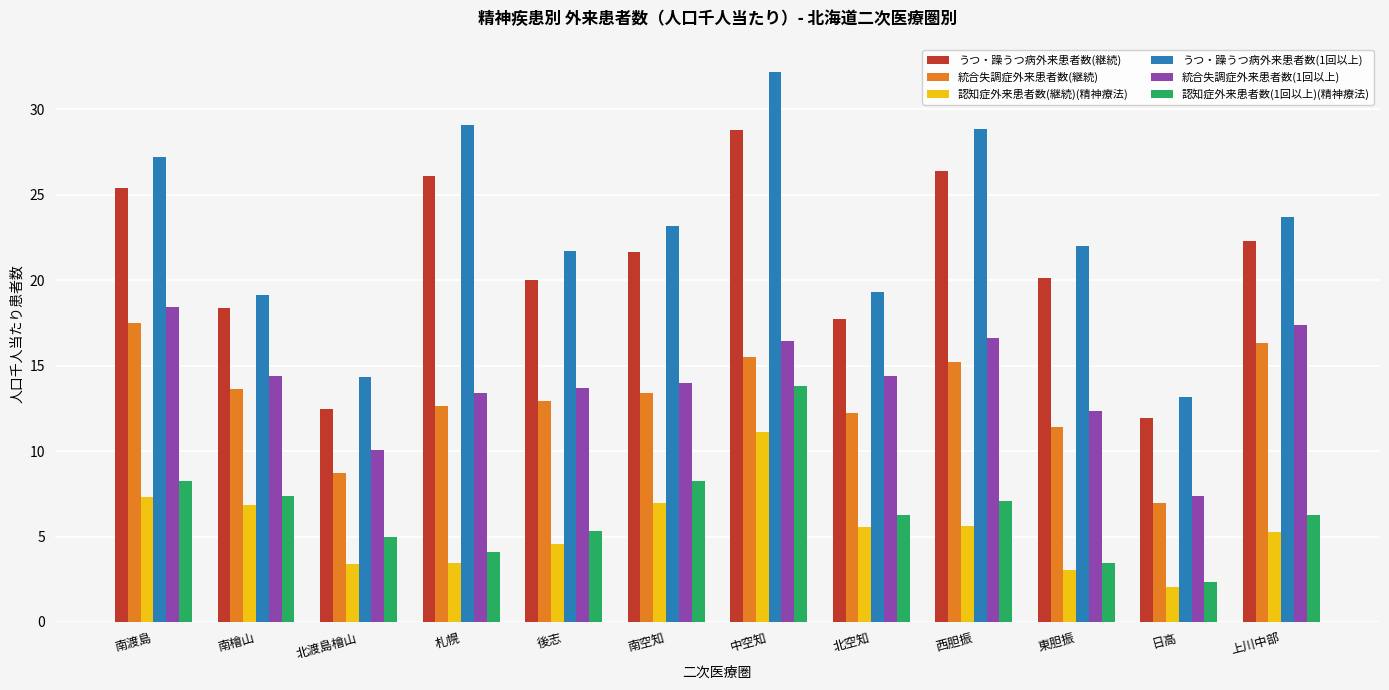

How many bars are there in each group?

6